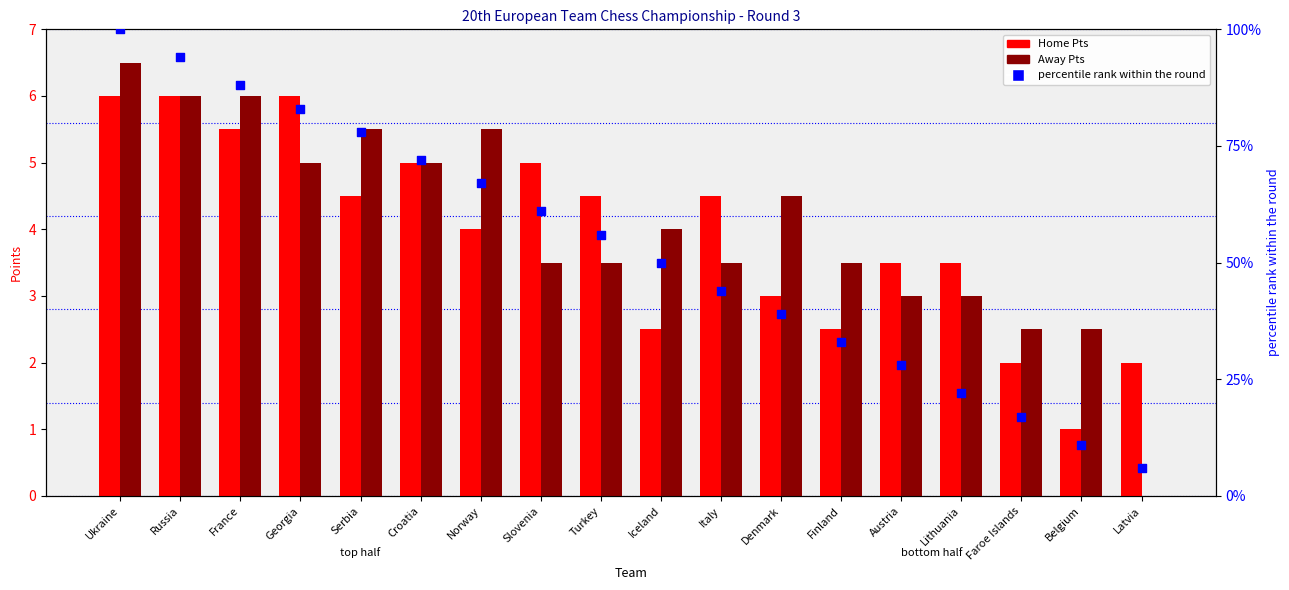

Which series contains the highest Y value?

percentile rank within the round